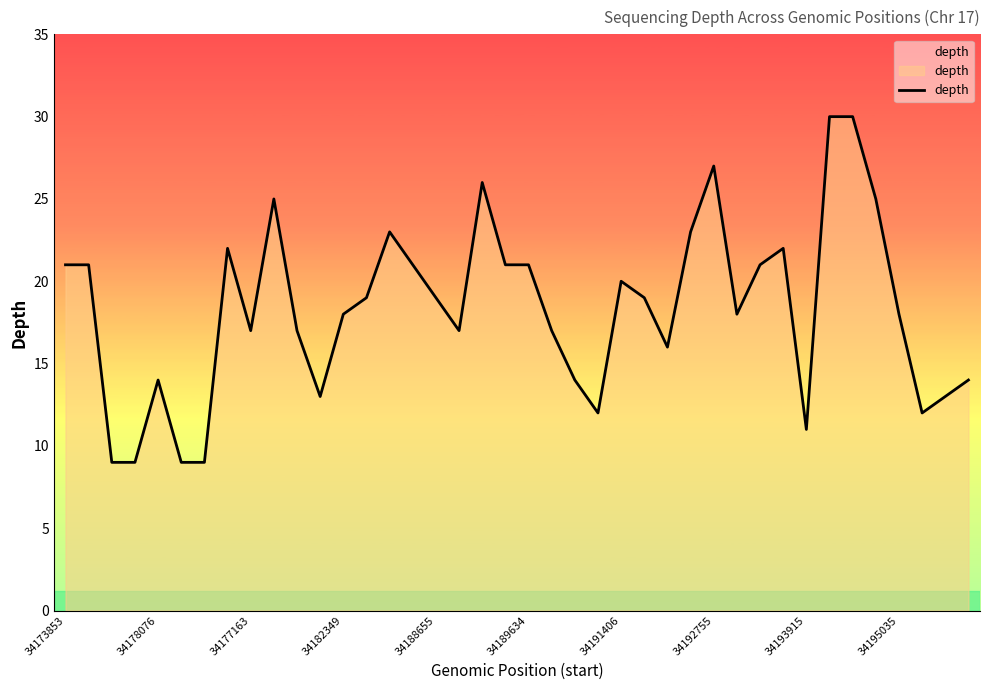

What is the maximum value shown in the chart?

30